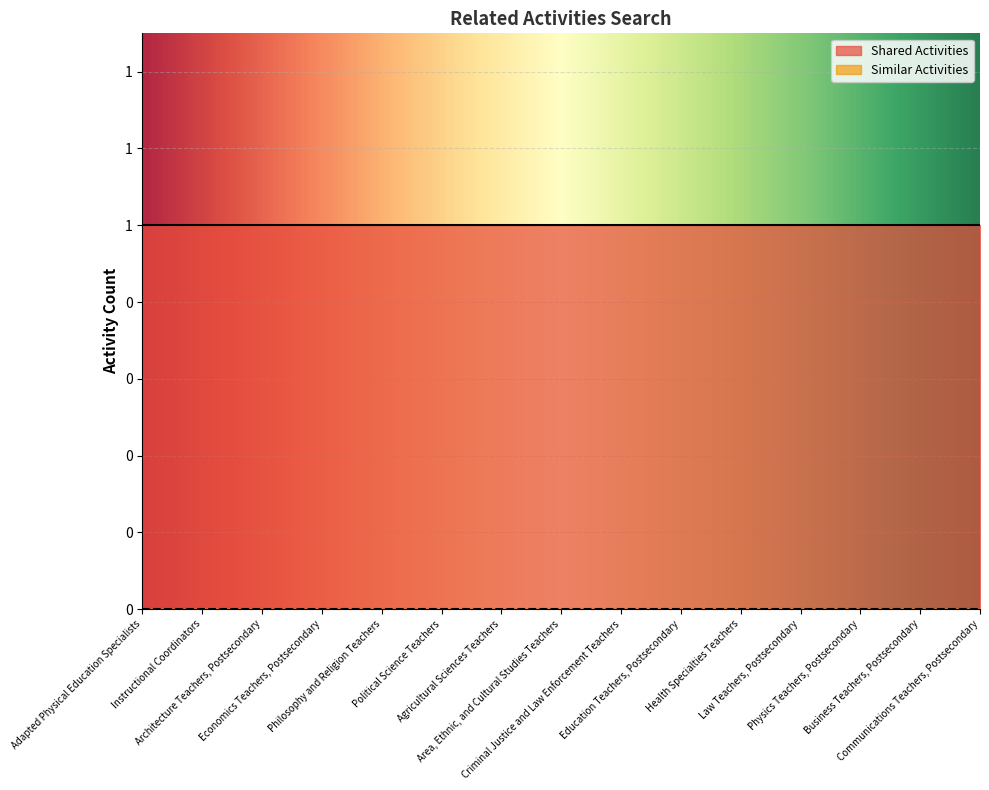

Reading right to left, transcribe all the data shown in this chart.

Shared Activities: 1	1	1	1	1	1	1	1	1	1	1	1	1	1	1
Similar Activities: 0	0	0	0	0	0	0	0	0	0	0	0	0	0	0